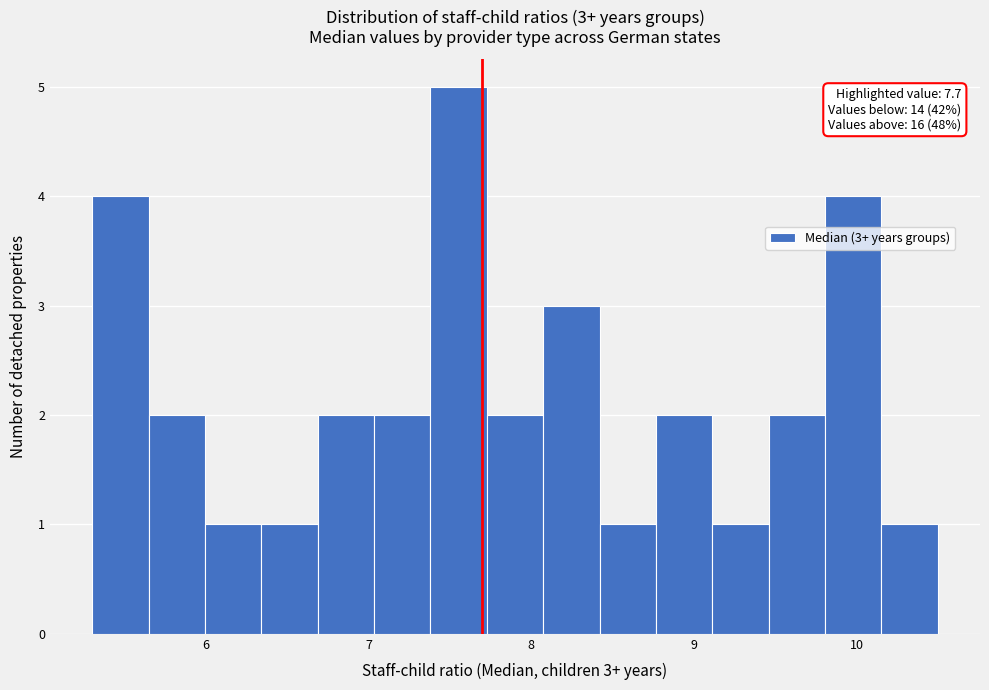

Read against the x-axis, roughly where is the centre of the tallest bar?

7.6